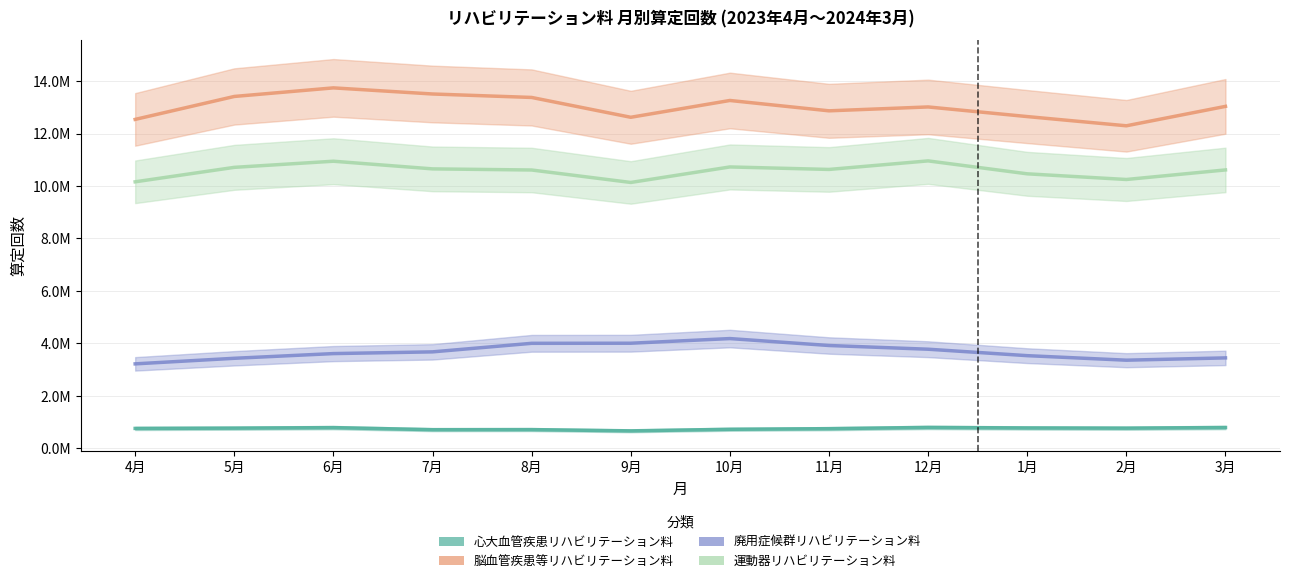

Reading left to right, extract all data points from this chart.

心大血管疾患リハビリテーション料: 4月=752359	5月=763556	6月=783013	7月=705087	8月=707636	9月=660021	10月=719583	11月=742983	12月=790031	1月=770387	2月=762808	3月=786946
脳血管疾患等リハビリテーション料: 4月=12537638	5月=13412920	6月=13740231	7月=13506895	8月=13374985	9月=12618738	10月=13259715	11月=12864985	12月=13012792	1月=12645550	2月=12294063	3月=13034752
廃用症候群リハビリテーション料: 4月=3214661	5月=3427020	6月=3606362	7月=3672087	8月=3998118	9月=4001419	10月=4179083	11月=3914758	12月=3773202	1月=3527251	2月=3354562	3月=3442165
運動器リハビリテーション料: 4月=10157587	5月=10709011	6月=10942823	7月=10650834	8月=10608087	9月=10132954	10月=10724536	11月=10629570	12月=10955583	1月=10462419	2月=10246244	3月=10610968